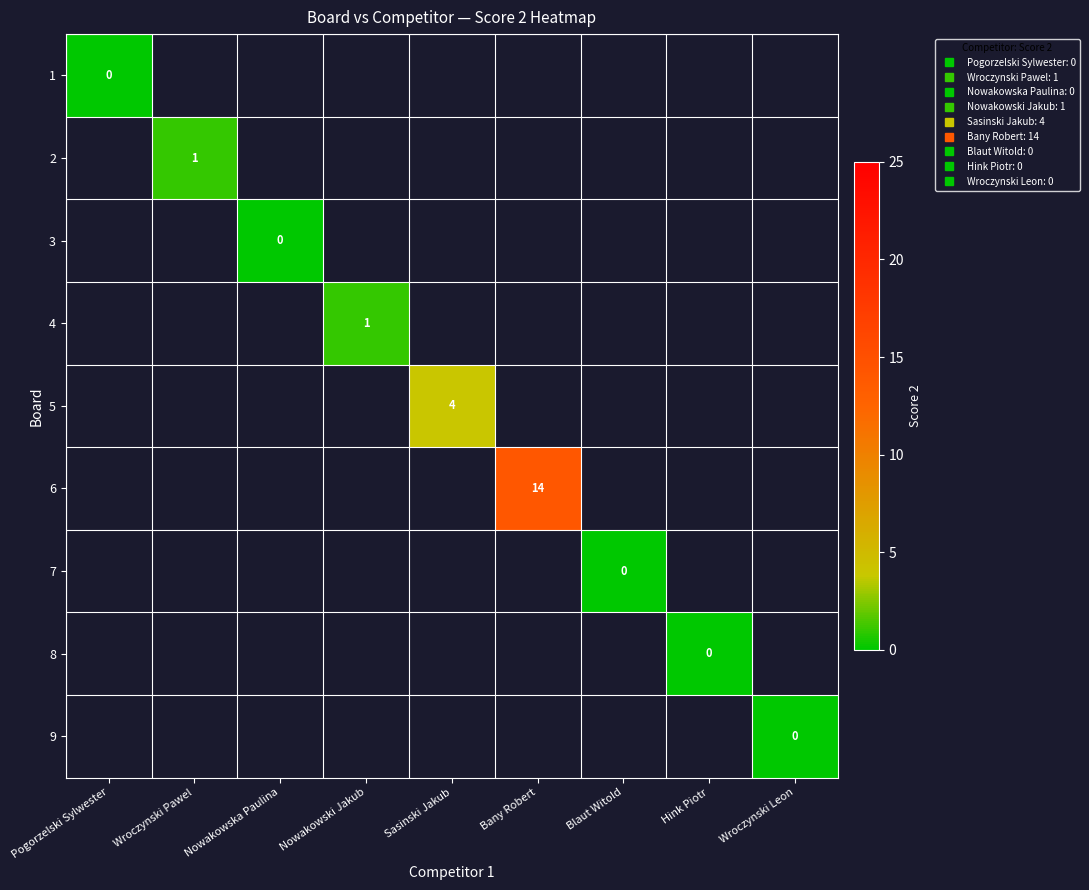

Rank the categories by 7 value from lowest to highest.

Pogorzelski Sylwester, Wroczynski Pawel, Nowakowska Paulina, Nowakowski Jakub, Sasinski Jakub, Bany Robert, Blaut Witold, Hink Piotr, Wroczynski Leon